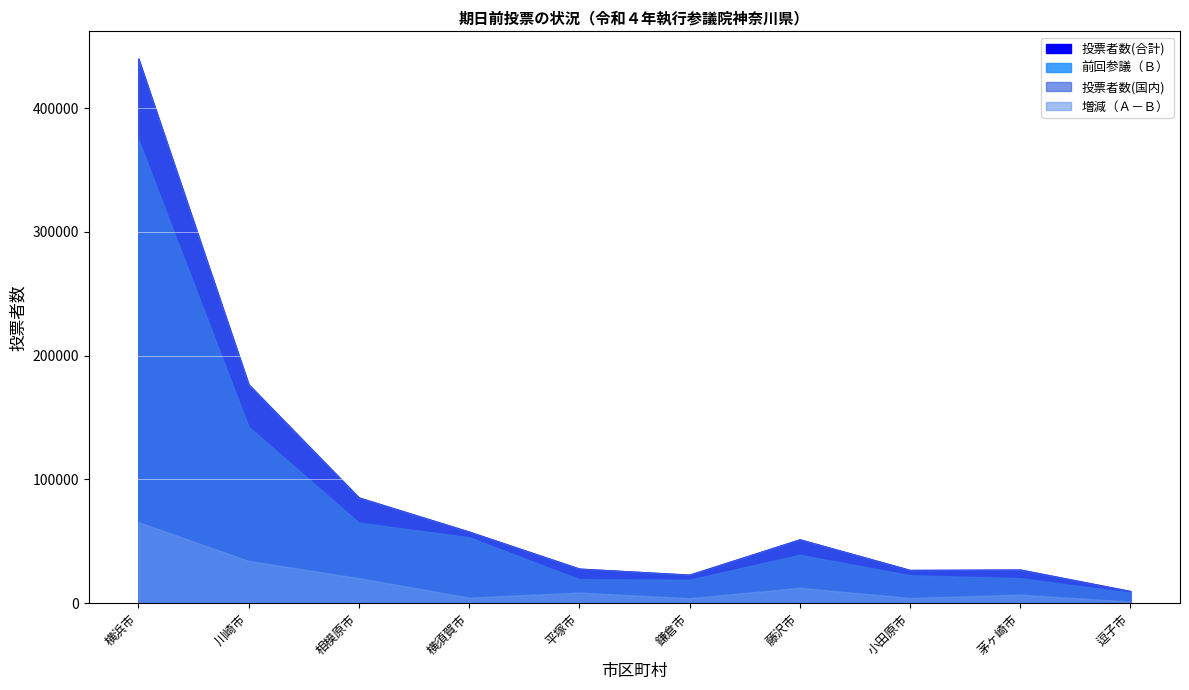

What is the smallest value displayed?

1286